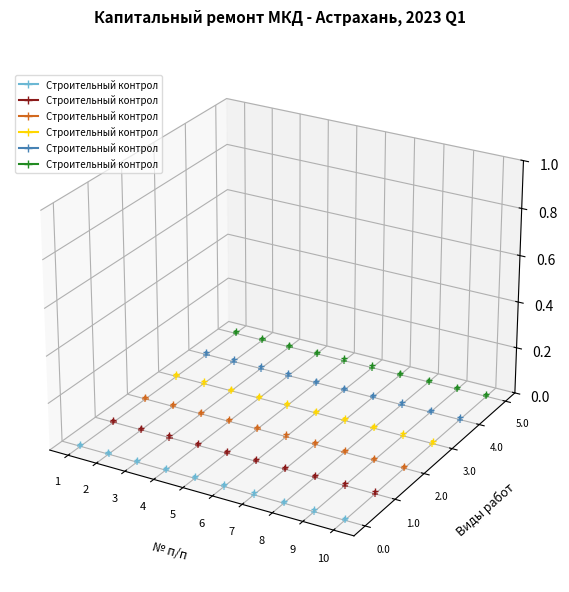

At which category is the sum across all series the highest?

2